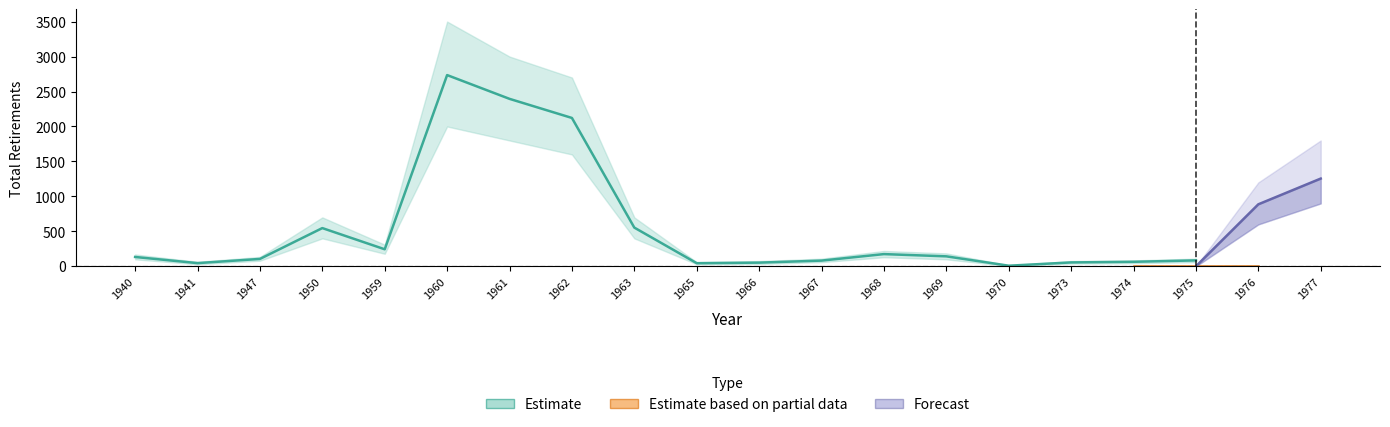

Between 1959 and 1963, which is larger?

1963